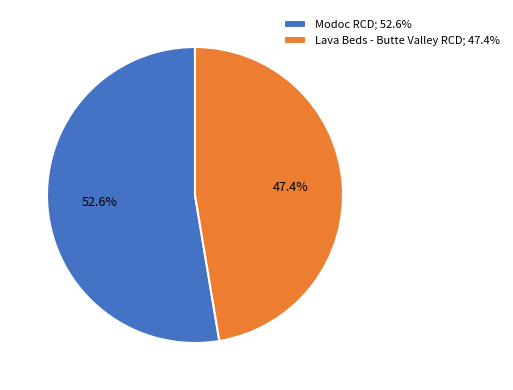

Which slice is the largest?

Modoc RCD; 52.6%